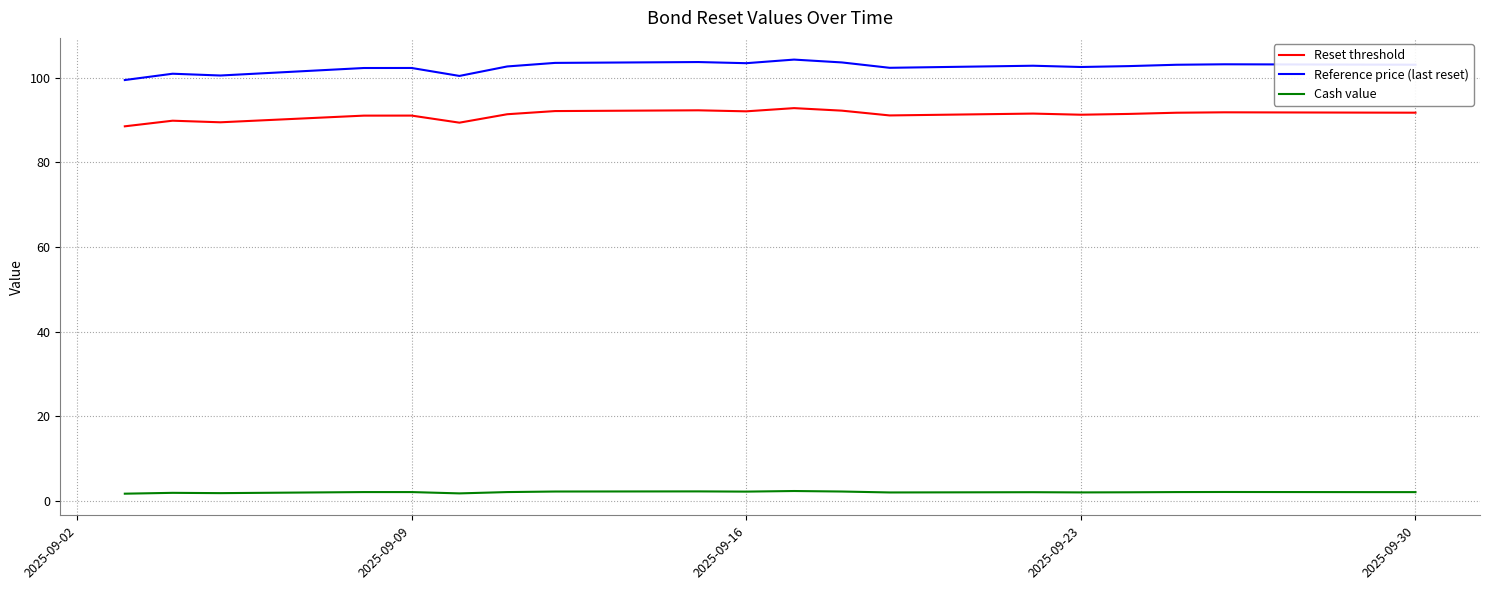

Which series has the largest range (max minus min)?

Reference price (last reset)